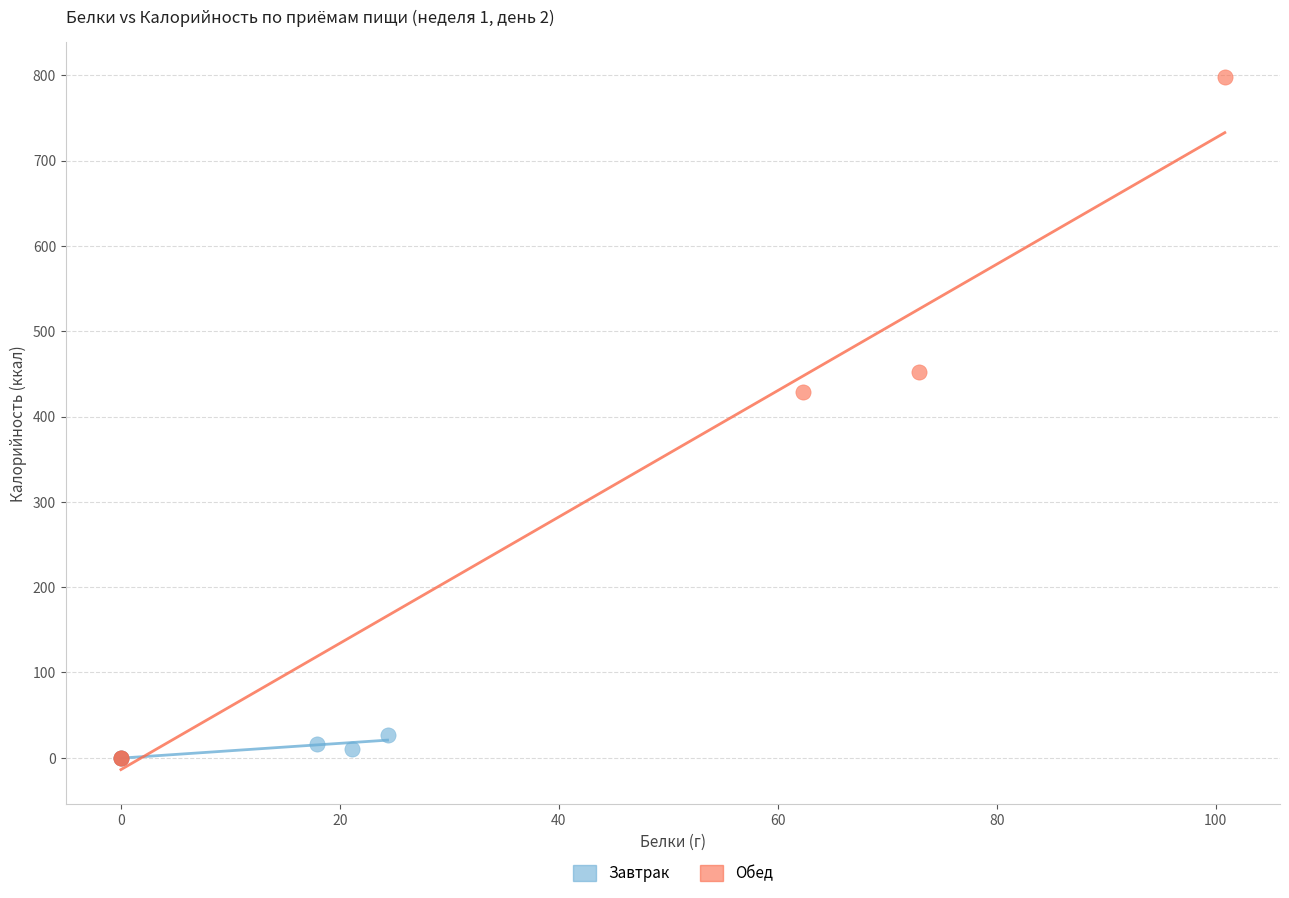

Which series has the widest spread of Y values?

Обед